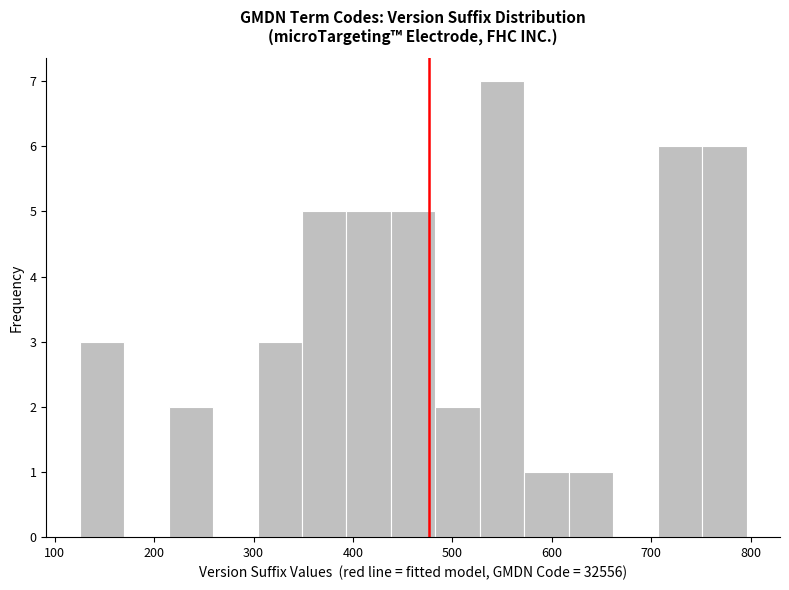

What is the height of the bar covering 390 to 440 on the x-axis? Neither the bar edges nor the heights are printed on the chart, so give them approximately, as read against the axes.

5